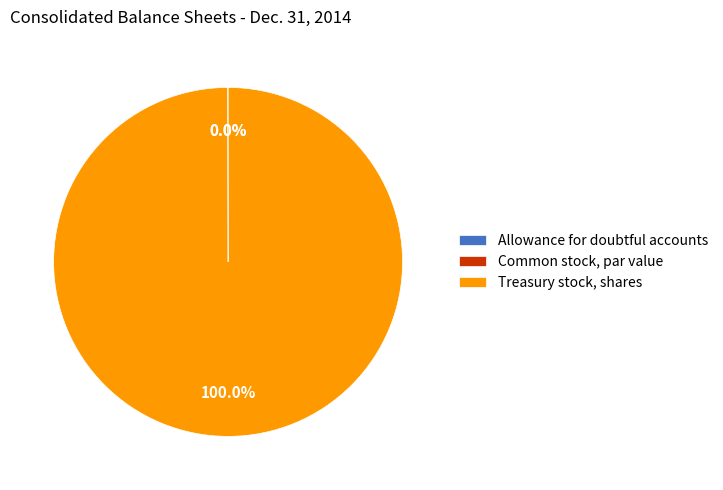

Which category has the biggest portion of the pie?

Treasury stock, shares